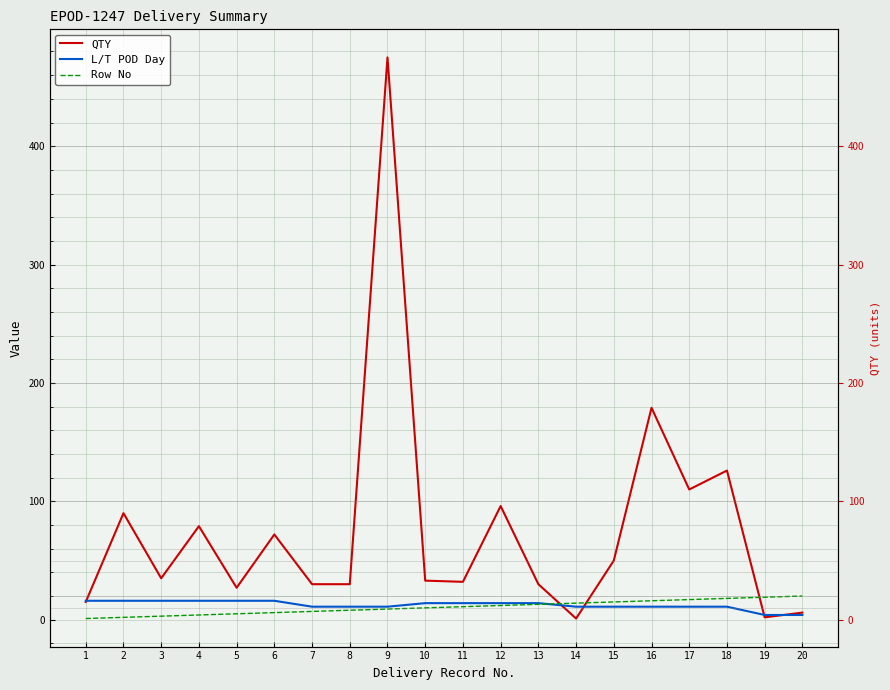

What is the maximum value for QTY?

475